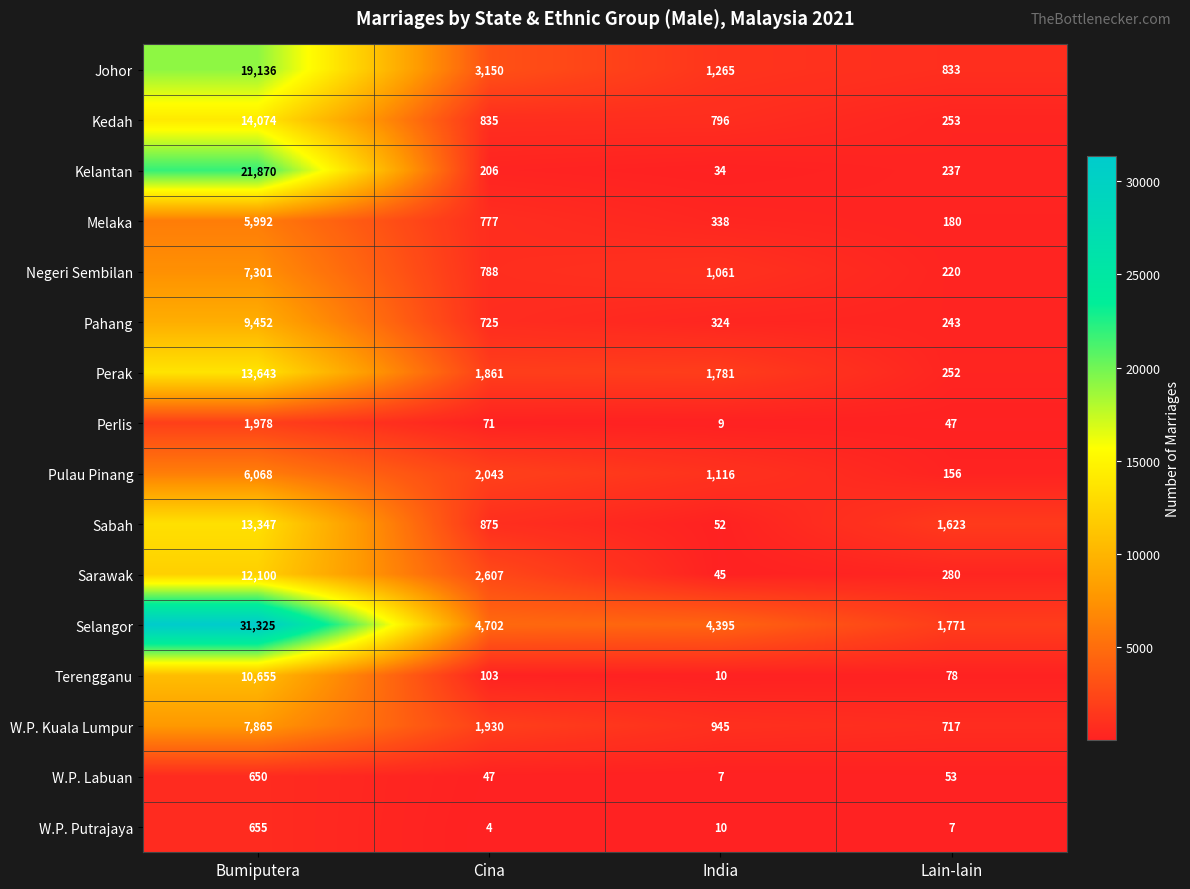

What is the difference between the highest and lowest values at Cina?

4698